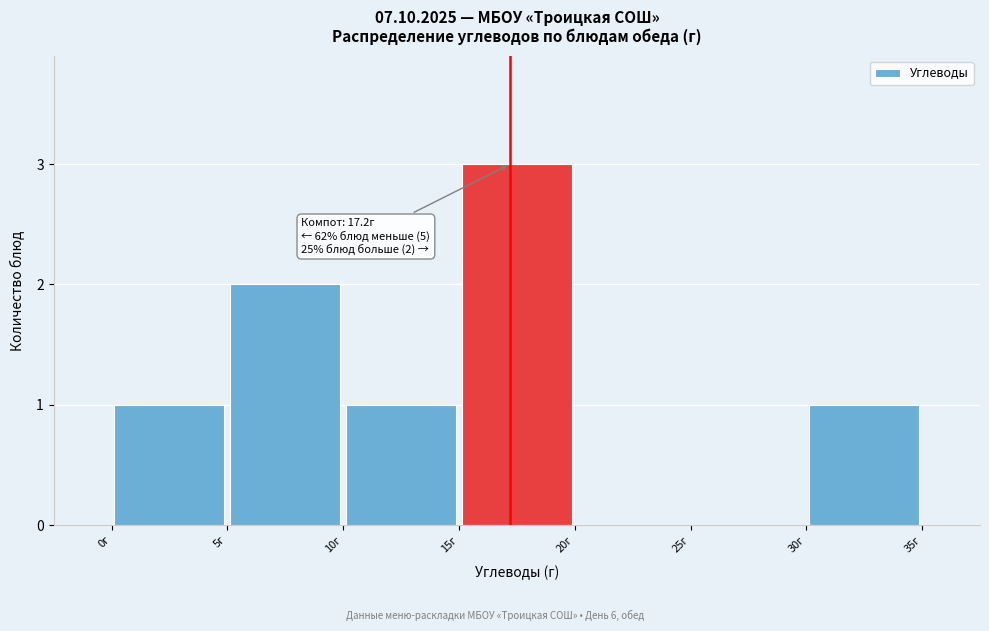

Which range on the x-axis has the tallest bar?

15 to 20